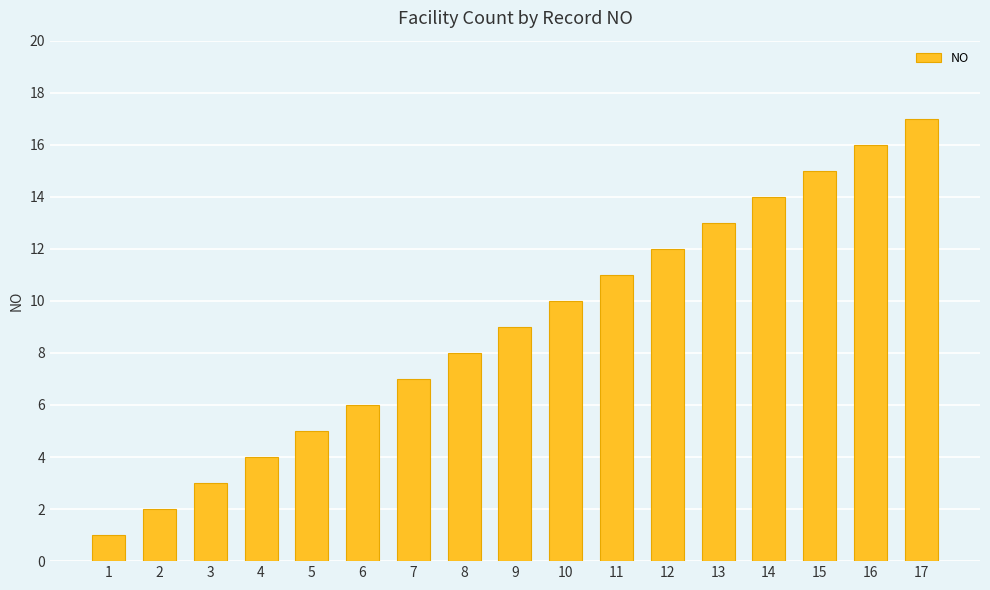

What is the smallest value displayed?

1